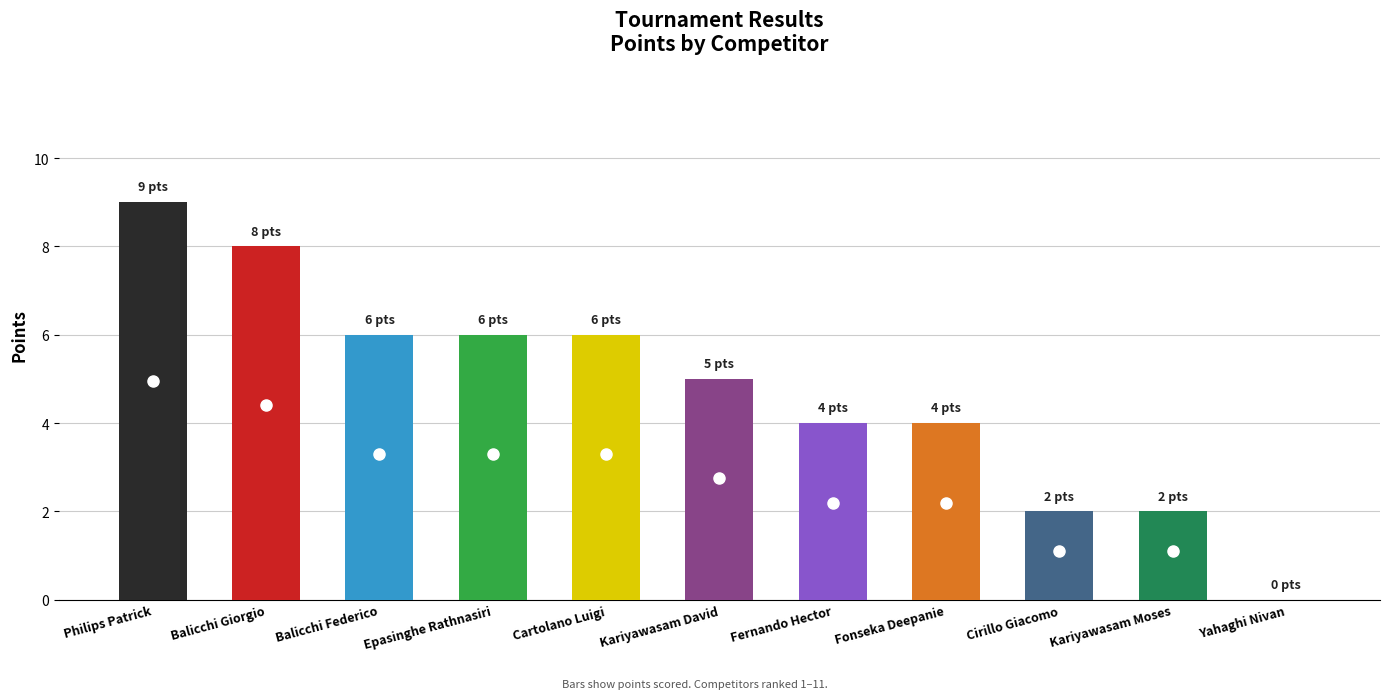

True or false: the data shows 4 at Fernando Hector.

True